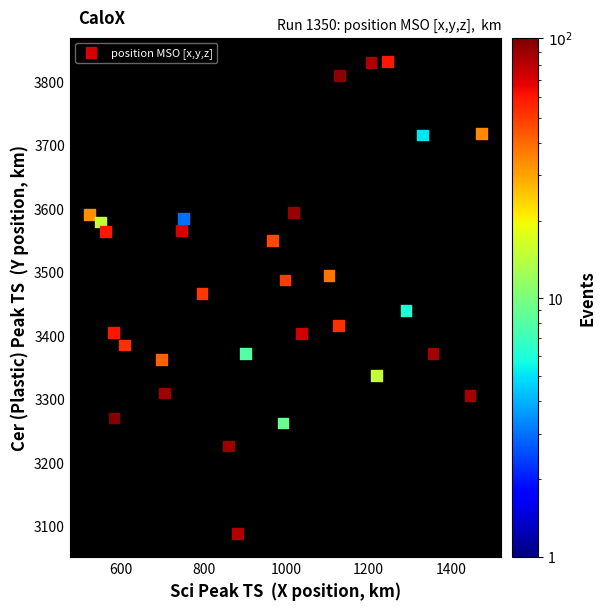

What is the range of X values (max minus min)?

952.5